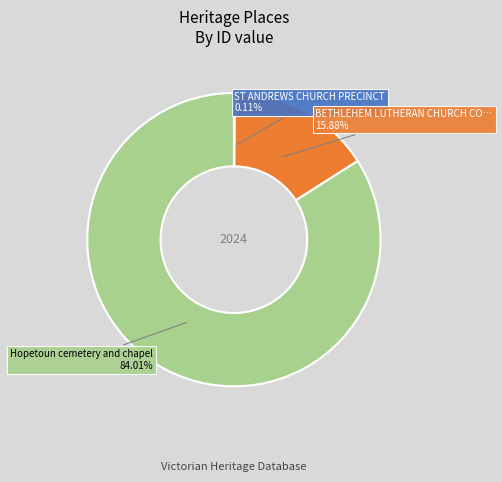

Is there any slice that represents more than half of the pie?

Yes